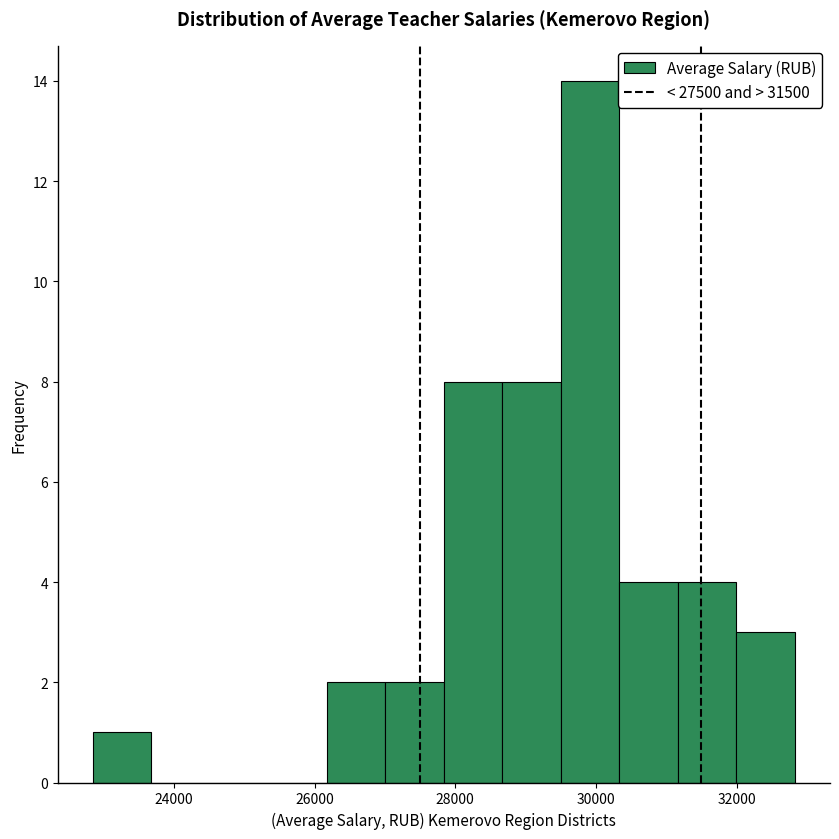

Reading left to right, list every bar in this chart as the range it spans on the x-axis followed by its height. Neither the bar edges nor the heights are printed on the chart, so give them approximately, as read against the axes.

22800 to 23600: 1
23600 to 24600: 0
24600 to 25400: 0
25400 to 26200: 0
26200 to 27000: 2
27000 to 27800: 2
27800 to 28600: 8
28600 to 29600: 8
29600 to 30400: 14
30400 to 31200: 4
31200 to 32000: 4
32000 to 32800: 3